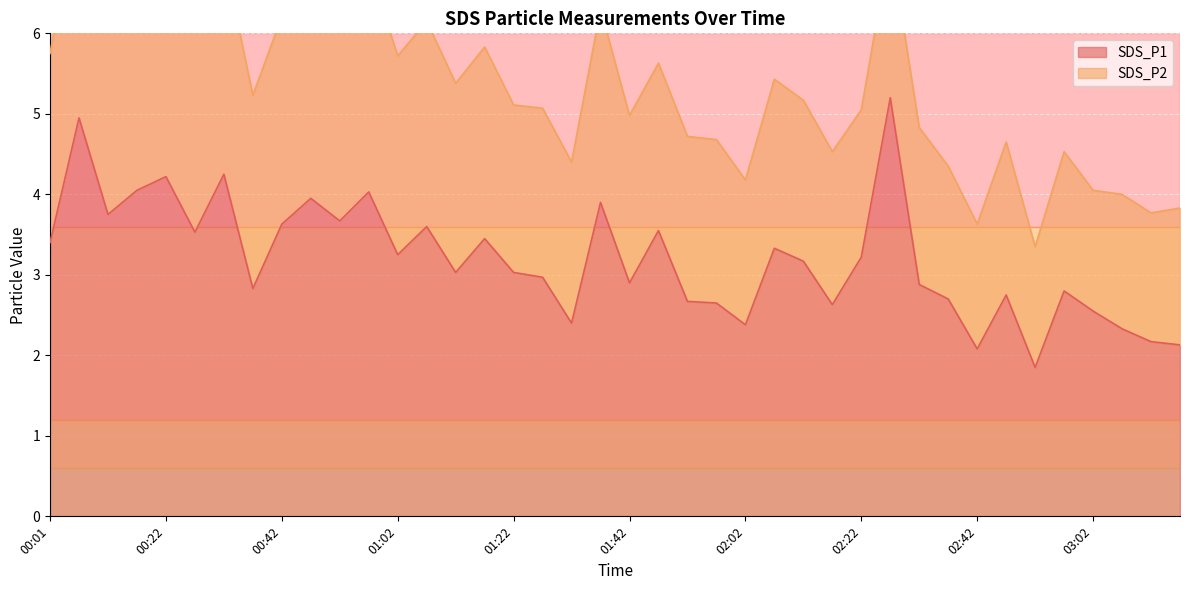

What is the difference between the values at 01:07 and 00:07?

1.4